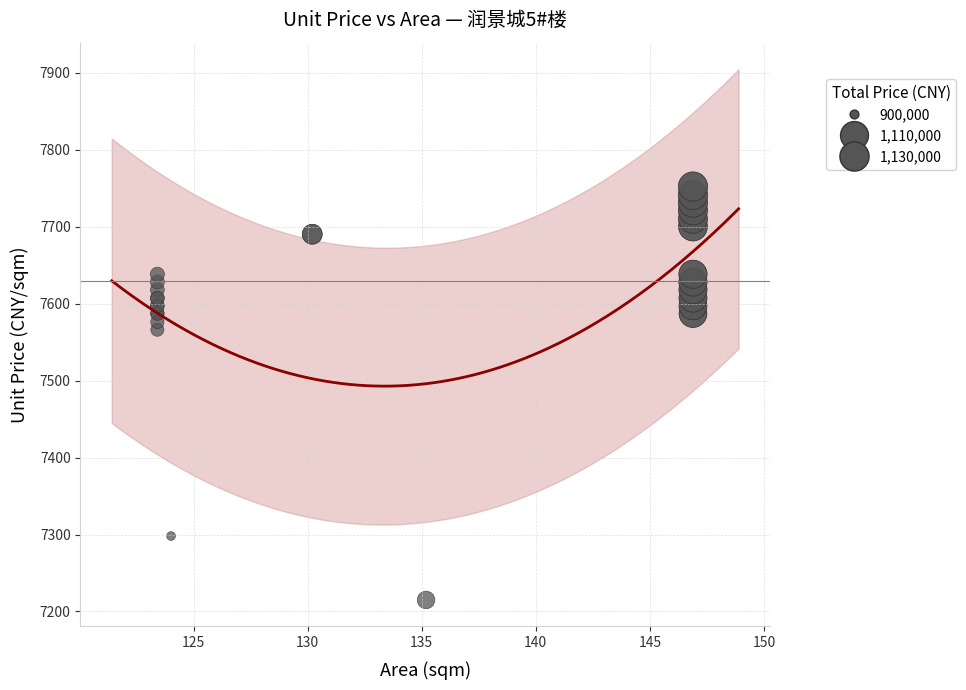

What Y value in the scatter plot is closest to 7483?

7566